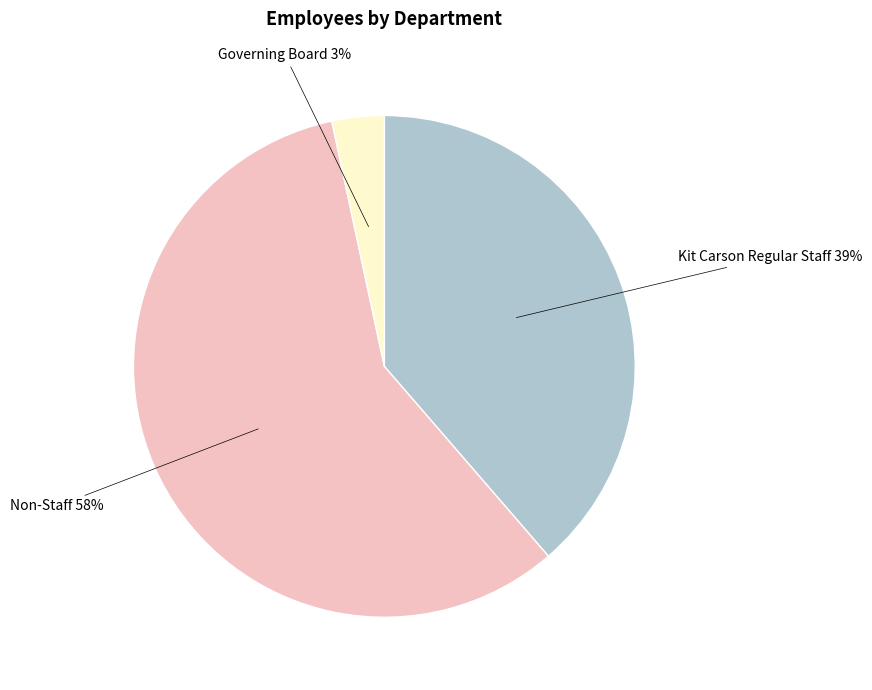

To the nearest percent, what is the average slice percentage?

33%